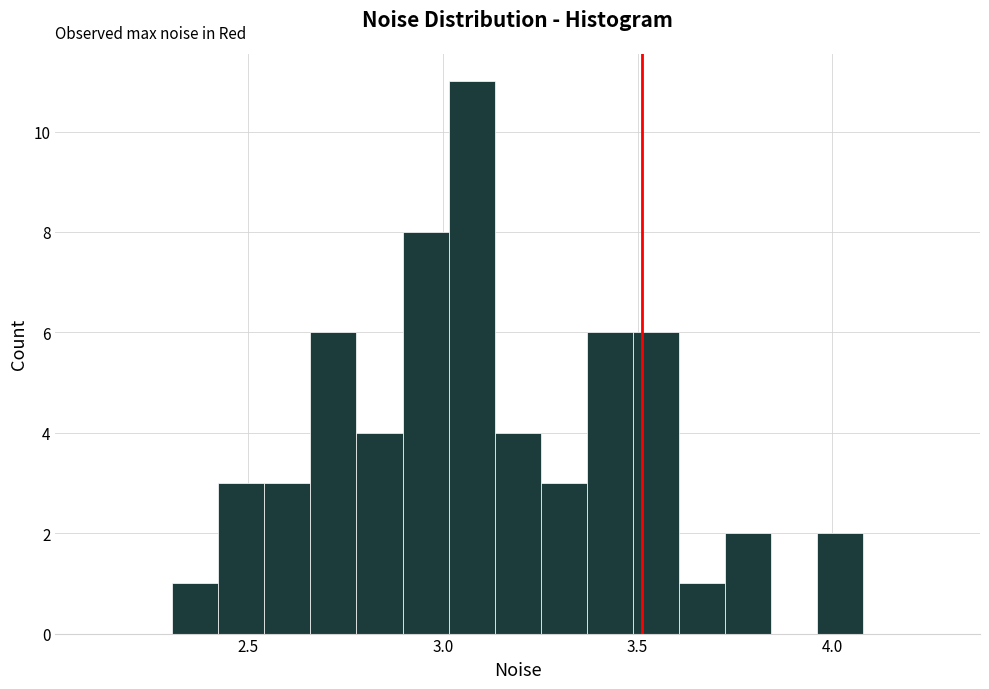

Around what value on the x-axis is the tallest bar? Give the approximate position of its centre, as read against the axis.

3.05